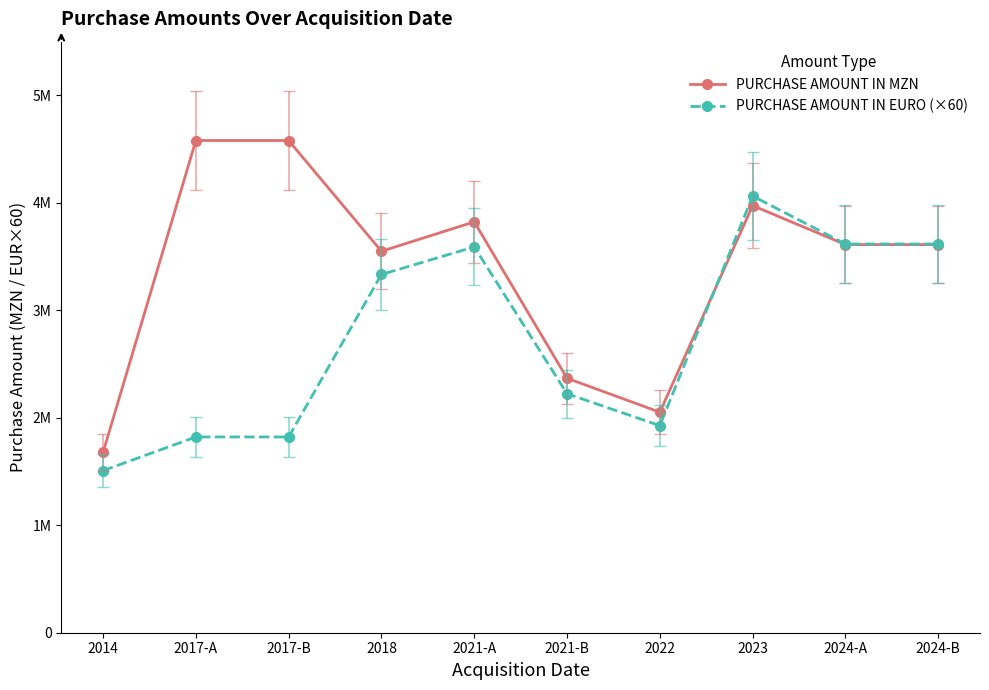

Between which two adjacent categories do PURCHASE AMOUNT IN MZN and PURCHASE AMOUNT IN EURO (×60) first intersect?

2022 and 2023